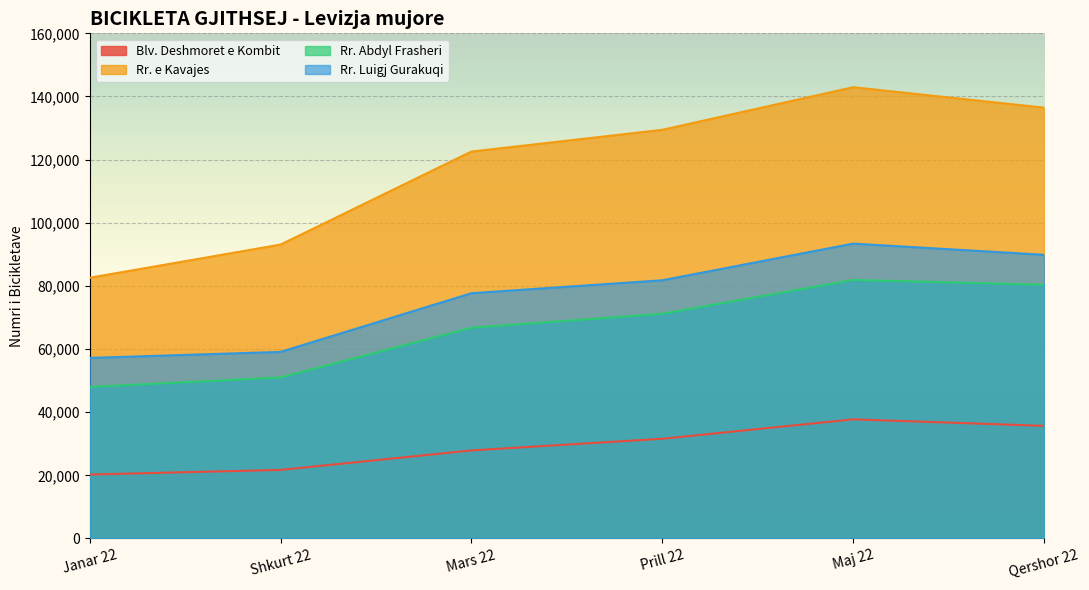

At which label is Rr. Abdyl Frasheri closest to 64943?

Mars 22